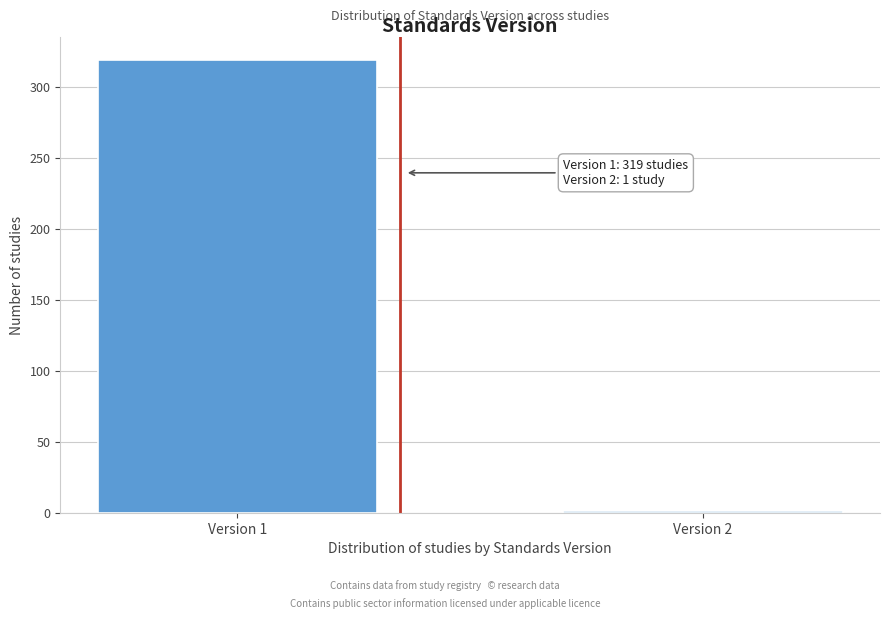

Reading left to right, list all the values displayed in this chart.

Version 1=319	Version 2=1